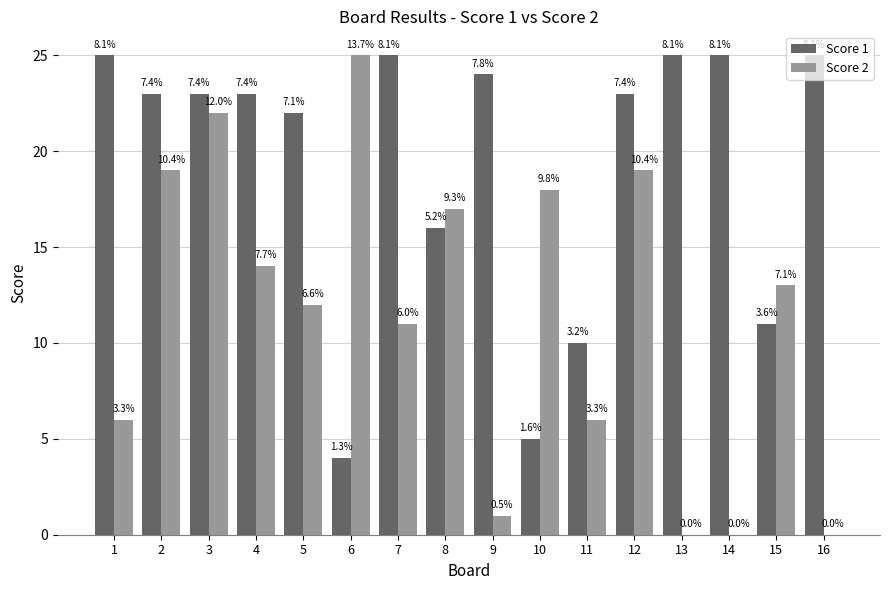

Which series has the largest range (max minus min)?

Score 2